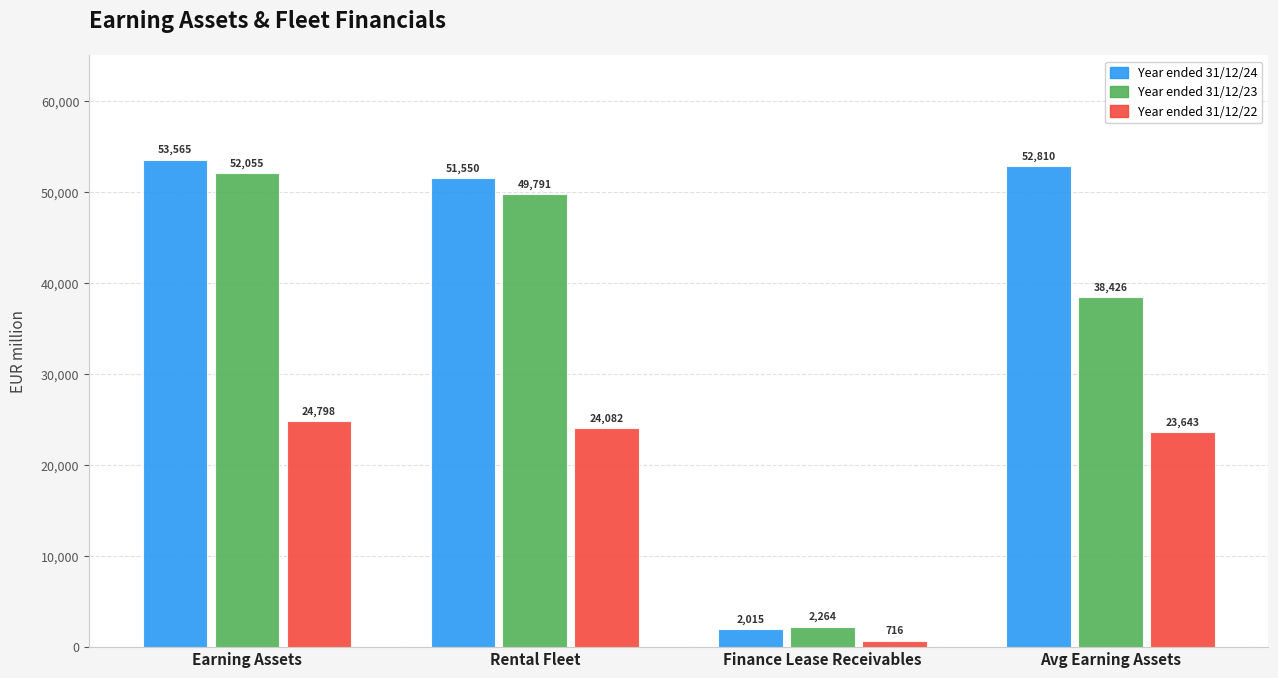

Reading left to right, transcribe all the data shown in this chart.

Year ended 31/12/24: Earning Assets=53565	Rental Fleet=51550	Finance Lease Receivables=2015	Avg Earning Assets=52810
Year ended 31/12/23: Earning Assets=52055	Rental Fleet=49791	Finance Lease Receivables=2264	Avg Earning Assets=38426
Year ended 31/12/22: Earning Assets=24798	Rental Fleet=24082	Finance Lease Receivables=716	Avg Earning Assets=23643